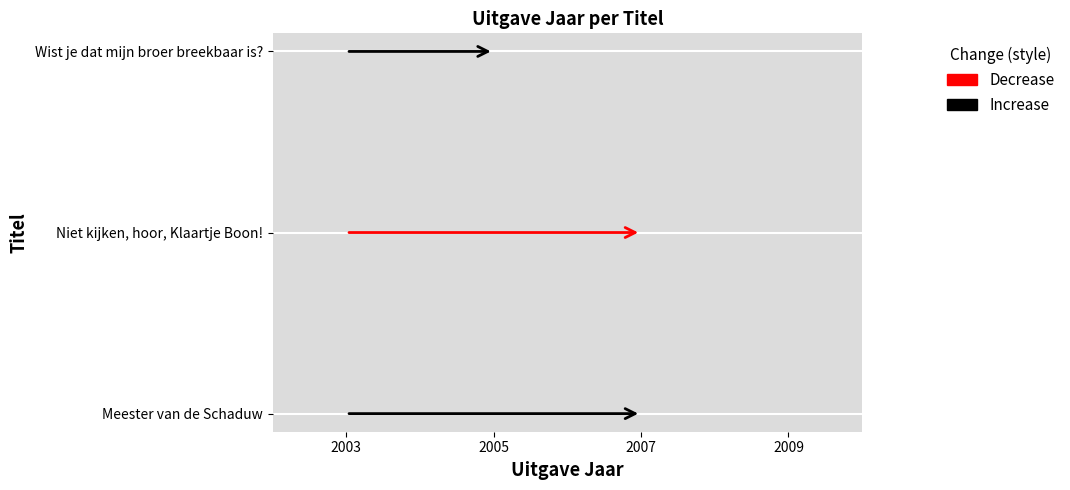

What is the smallest value displayed?

2005